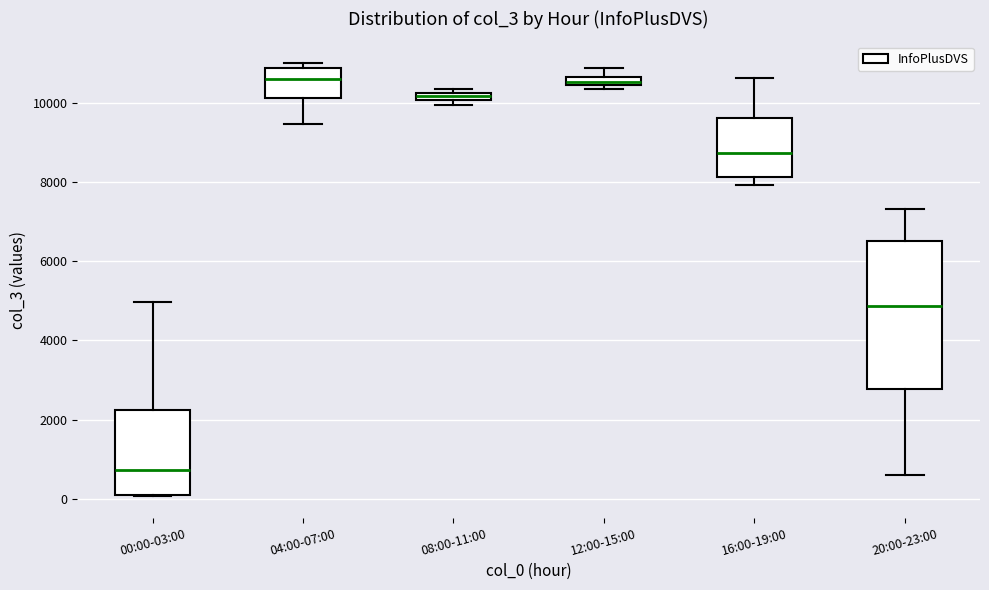

Where is the upper edge of the box for 00:00-03:00 on the y-axis? The values are not printed on the chart, so give them approximately, as read against the axis.

2200